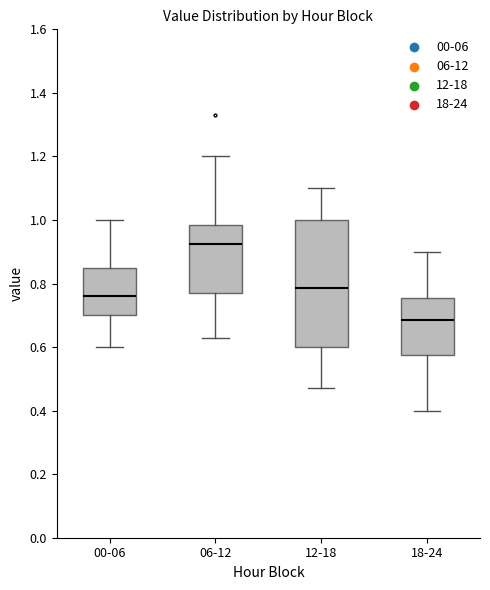

Which box is the tallest, from its lower edge to its upper edge?

12-18